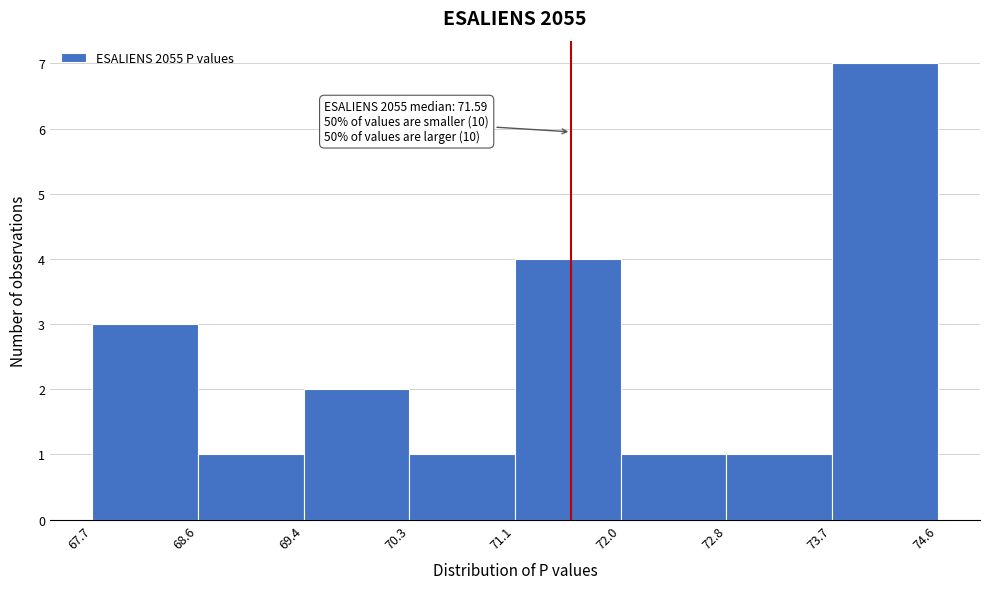

Which range on the x-axis has the tallest bar?

73.7 to 74.6